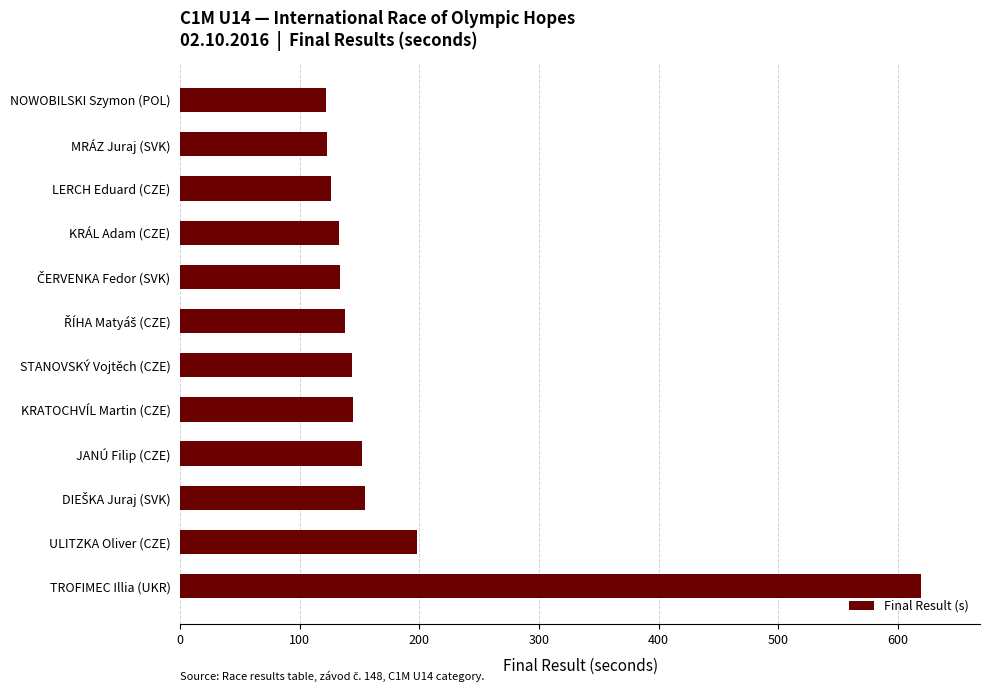

What is the average value?

182.1